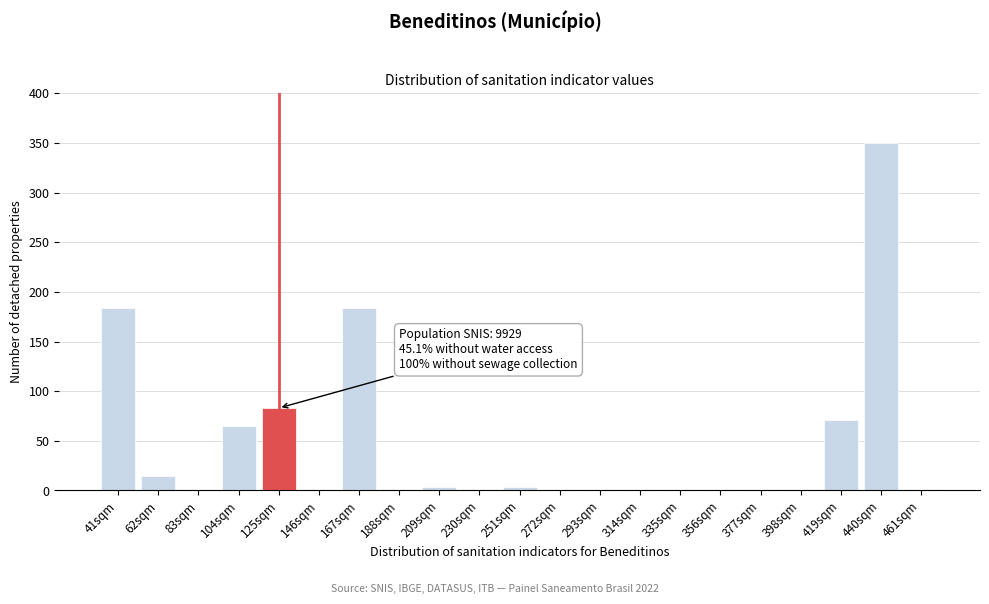

Reading right to left, transcribe all the data shown in this chart.

461sqm=1.0	440sqm=350.0	419sqm=71.0	398sqm=1.0	377sqm=1.0	356sqm=1.0	335sqm=1.0	314sqm=1.0	293sqm=1.0	272sqm=1.0	251sqm=4.0	230sqm=1.0	209sqm=4.0	188sqm=1.0	167sqm=184.1	146sqm=1.0	125sqm=83.0	104sqm=65.1	83sqm=1.0	62sqm=14.6	41sqm=184.1